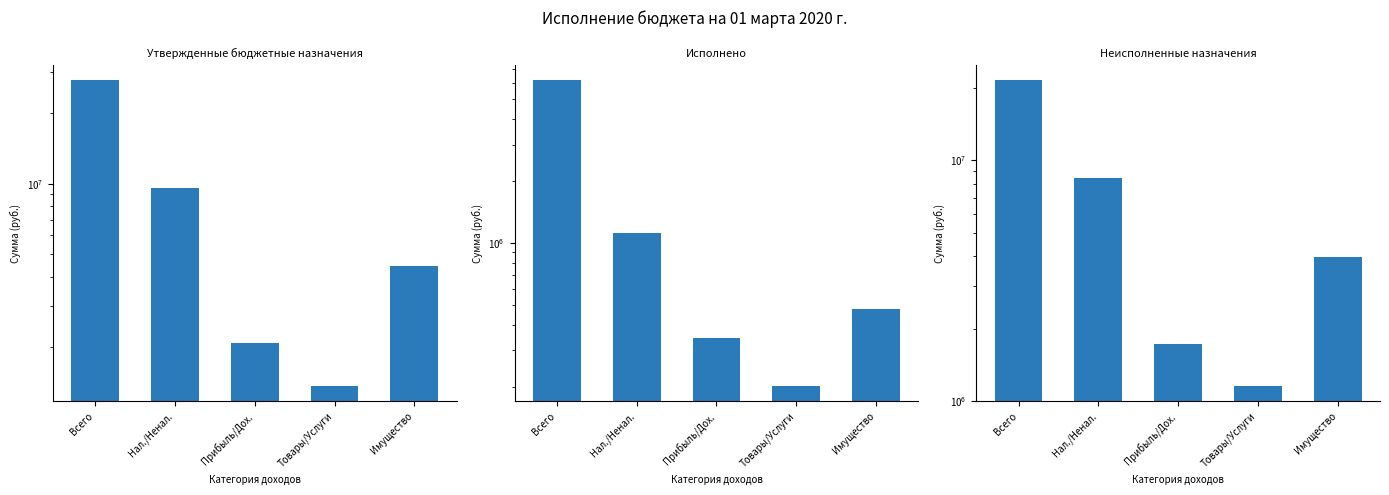

What is the maximum value for Утвержденные бюджетные назначения?

27668228.6